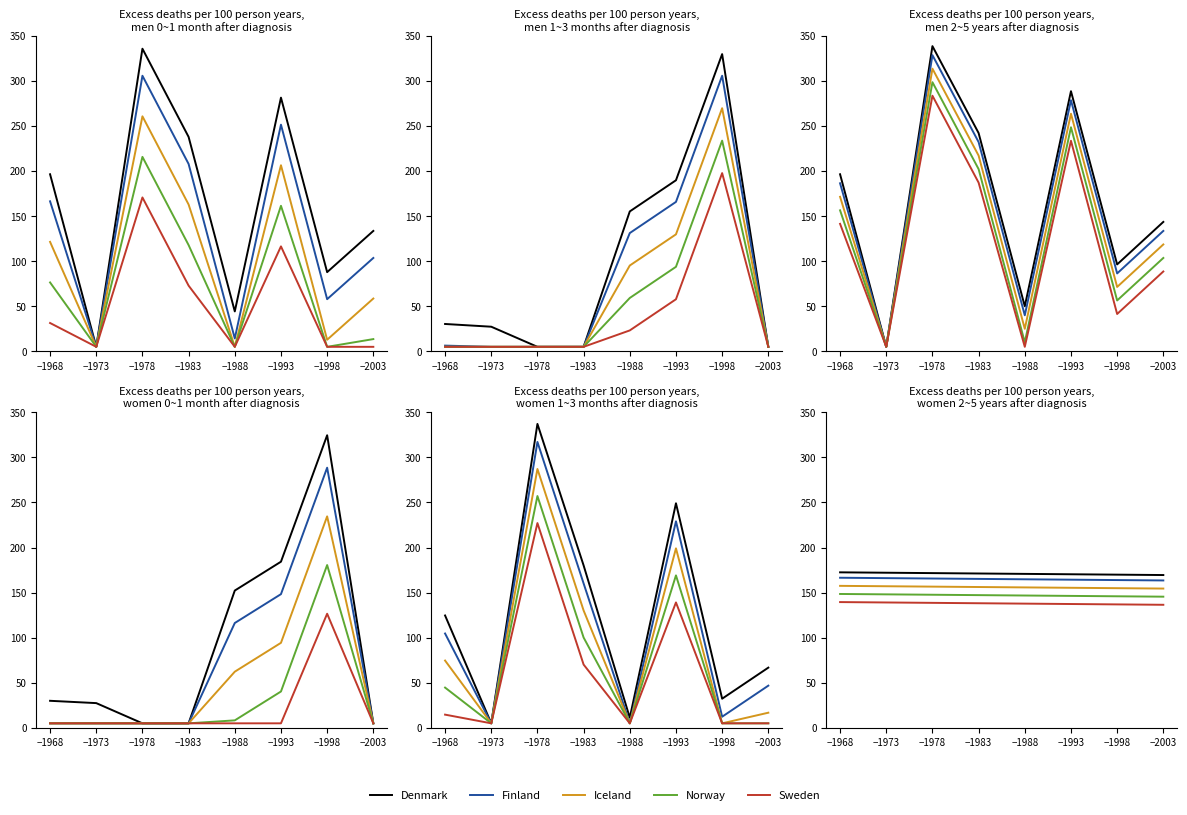

What is the lowest value of the Denmark series?

169.5